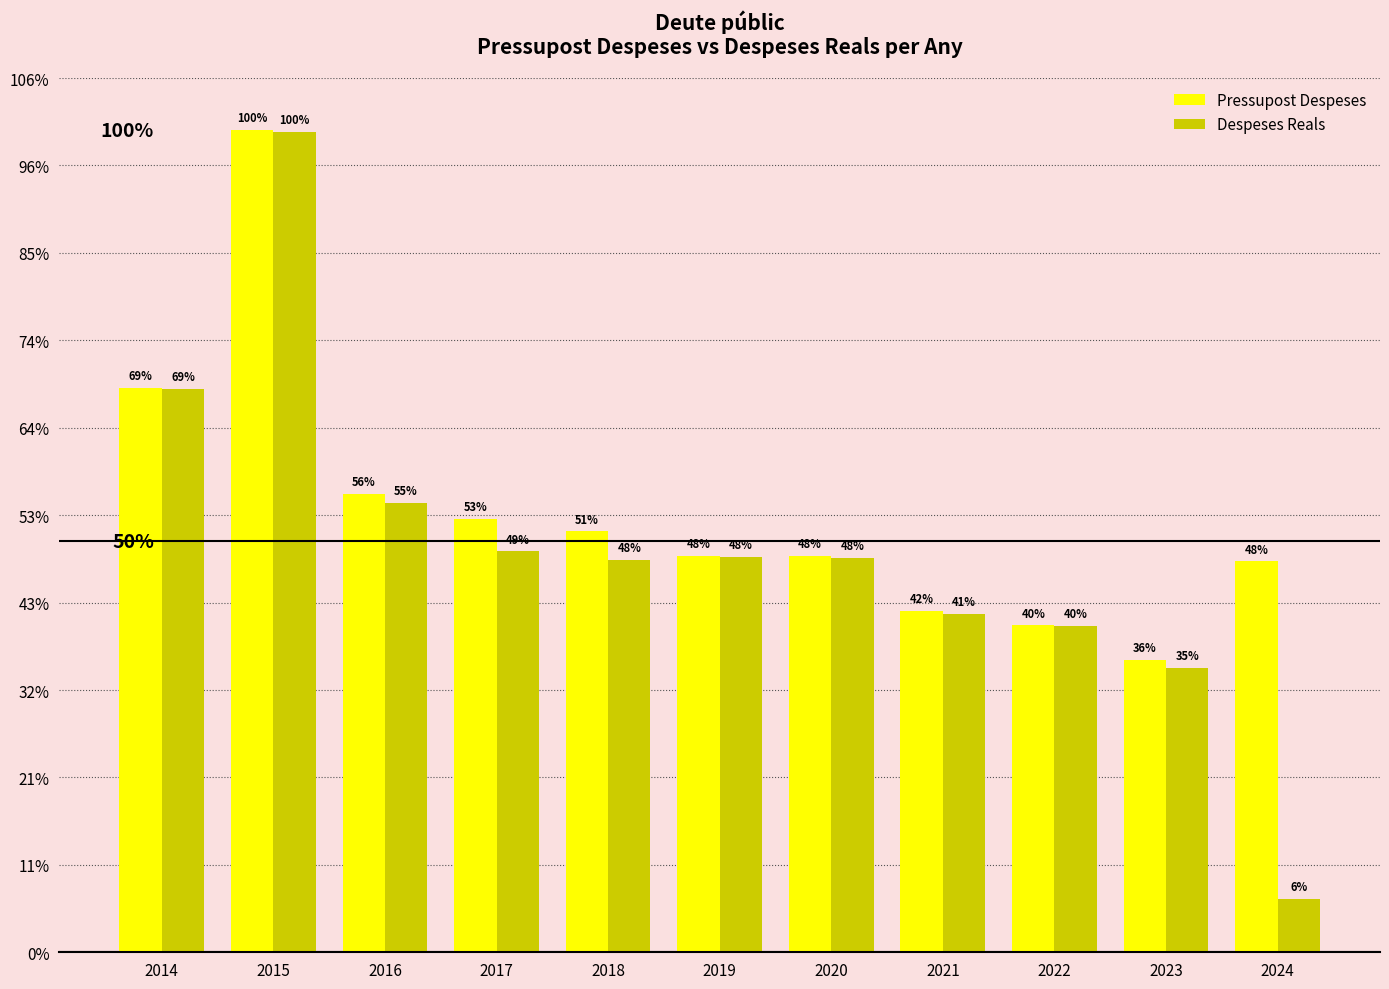

What are all the series names shown in the legend?

Pressupost Despeses, Despeses Reals